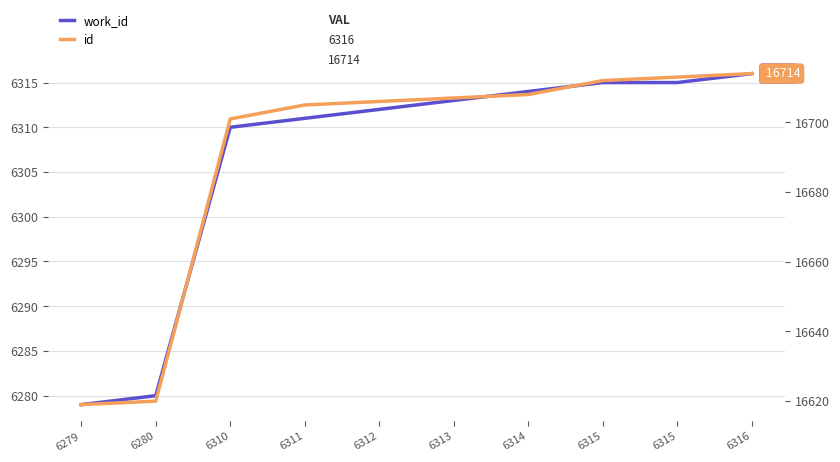

Which category has the lowest value across all series?

6279